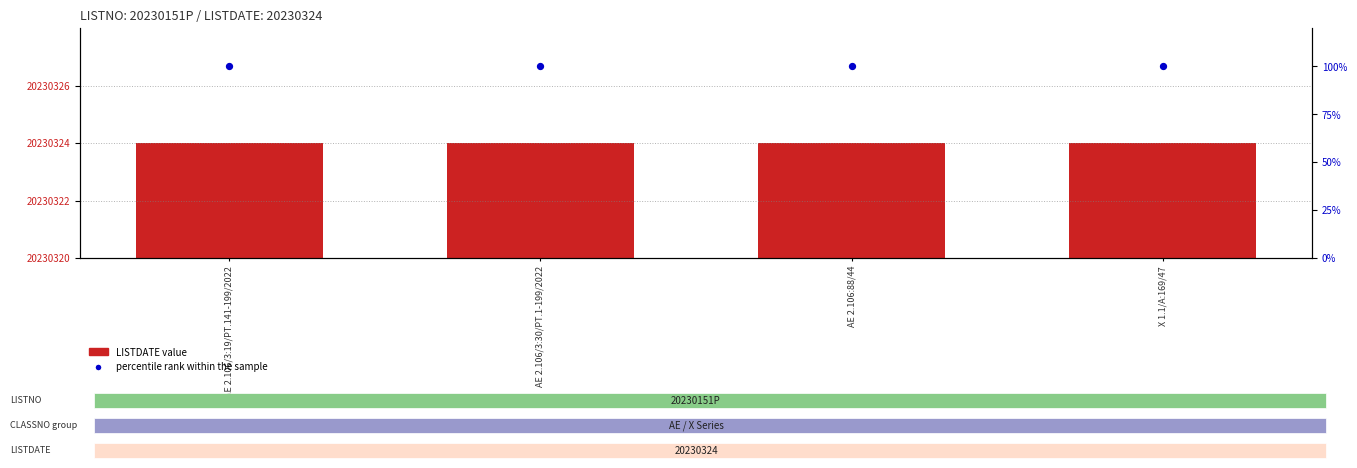

Which series contains the highest Y value?

percentile rank within the sample